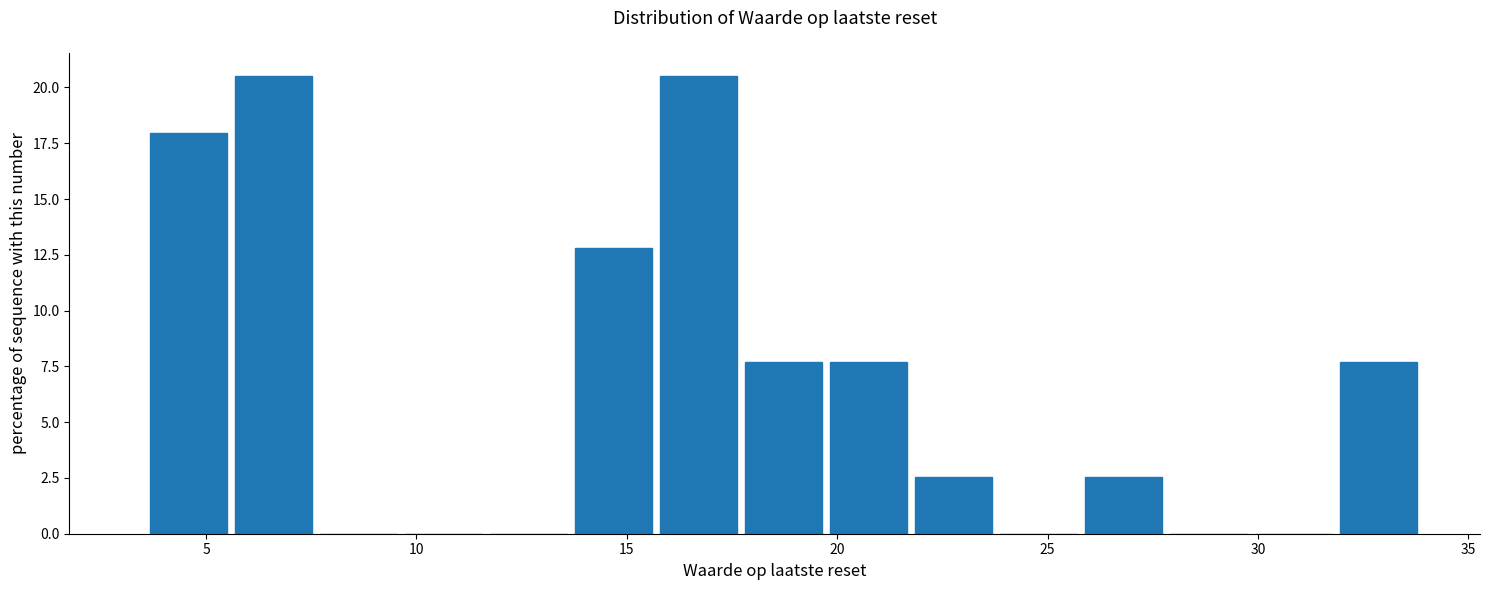

Reading left to right, transcribe this chart: for each bar, give the range it covers on the x-axis and its height. Neither the bar edges nor the heights are printed on the chart, so give them approximately, as read against the axes.

3.5 to 5.5: 18.0
5.5 to 7.5: 20.5
7.5 to 9.5: 0
9.5 to 11.5: 0
11.5 to 13.5: 0
13.5 to 15.5: 13.0
15.5 to 17.5: 20.5
17.5 to 19.5: 7.5
19.5 to 22.0: 7.5
22.0 to 24.0: 2.5
24.0 to 26.0: 0
26.0 to 28.0: 2.5
28.0 to 30.0: 0
30.0 to 32.0: 0
32.0 to 34.0: 7.5